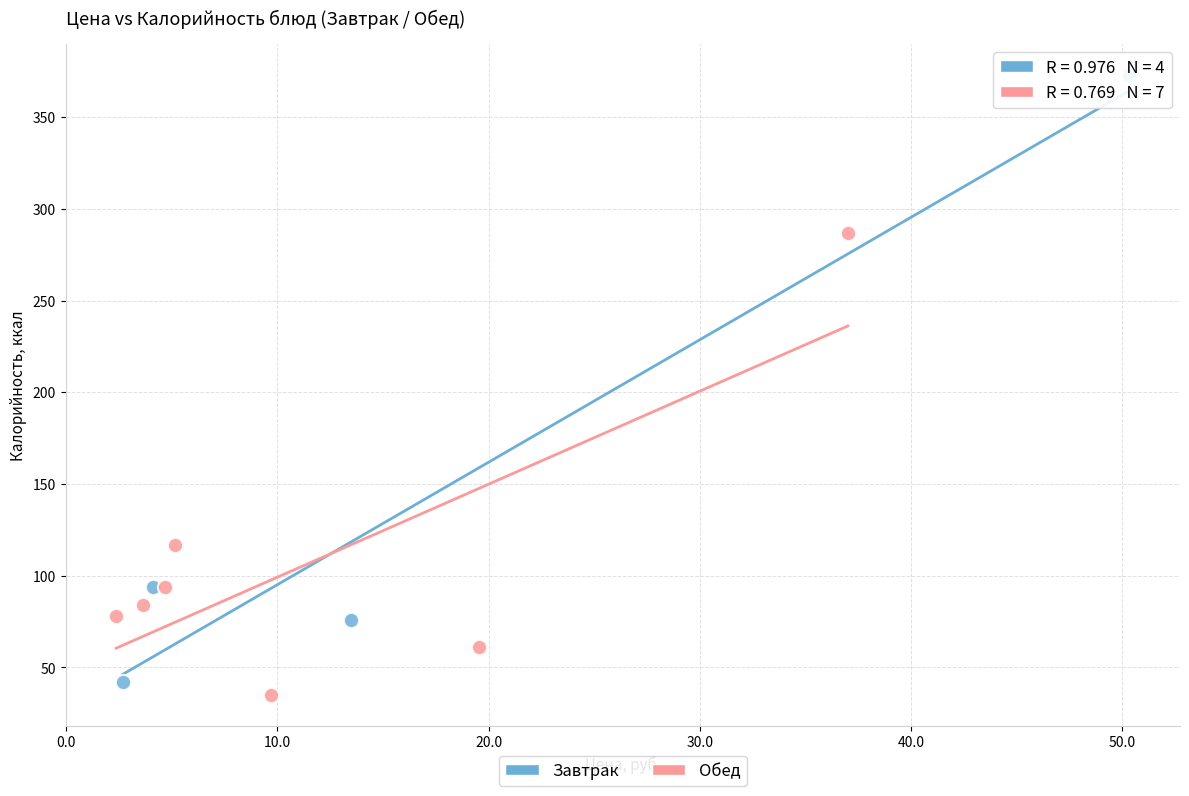

Which series has the largest Y range (max minus min)?

Завтрак